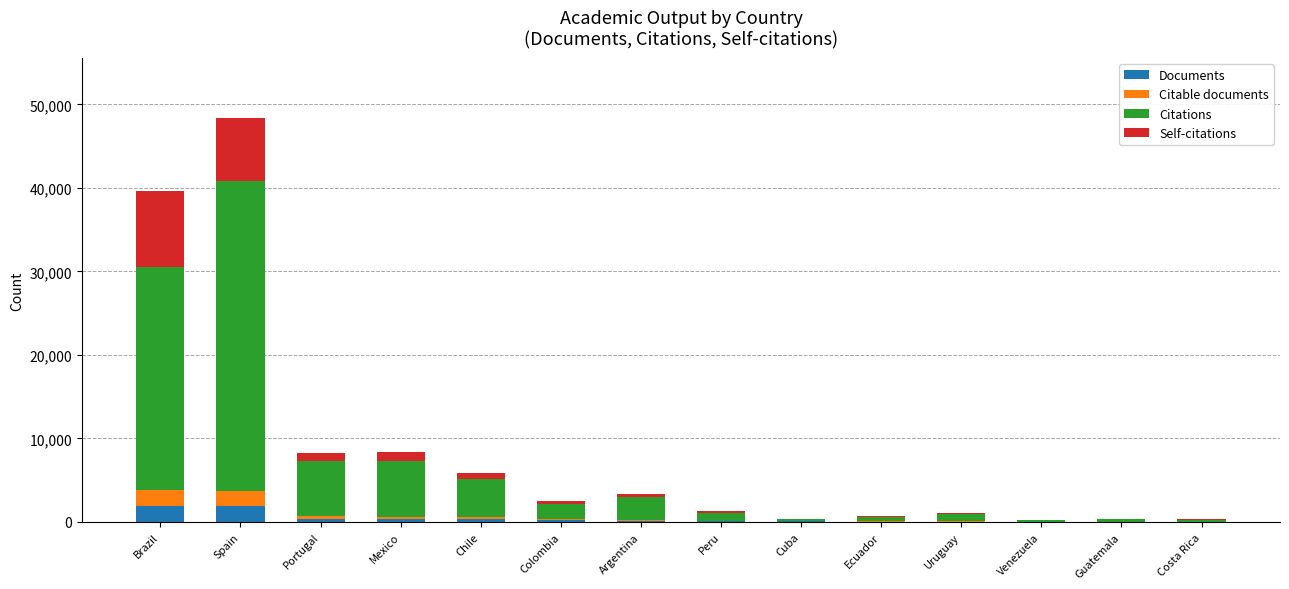

What is the maximum value for Documents?

1934